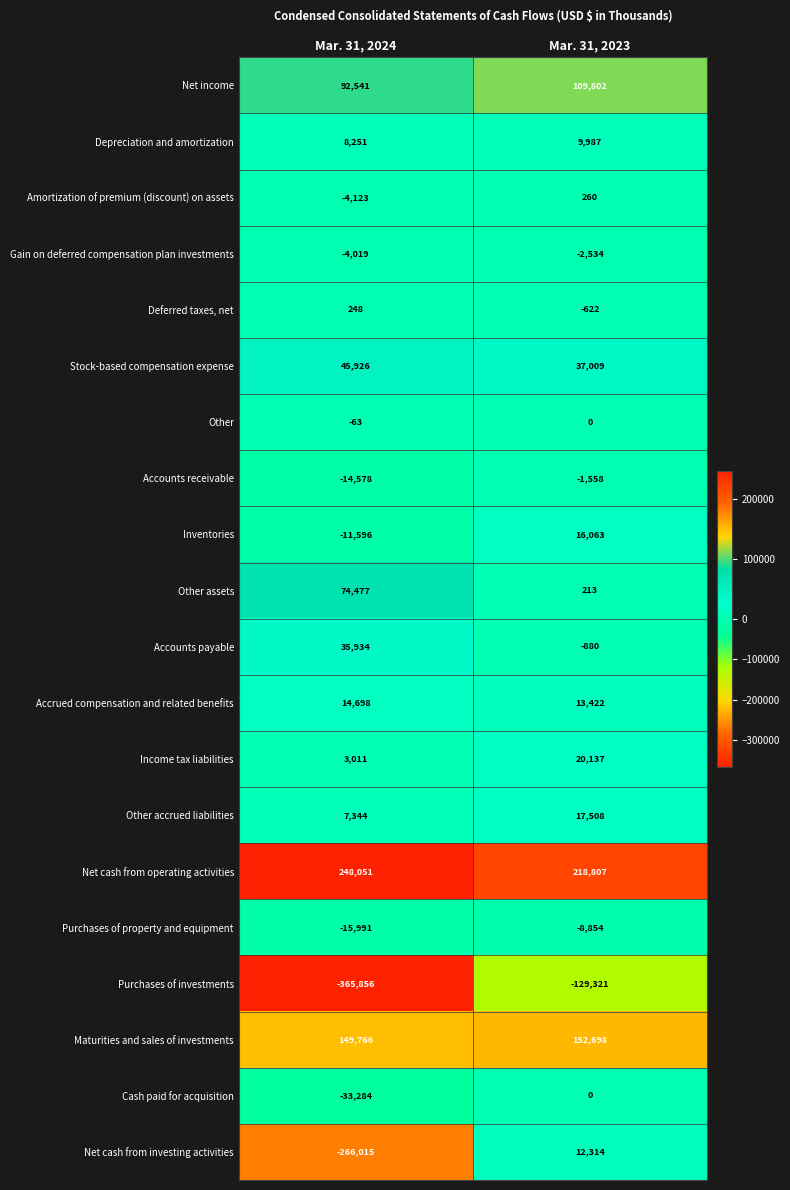

Between Mar. 31, 2024 and Mar. 31, 2023, which series saw the biggest shift?

Net cash from investing activities